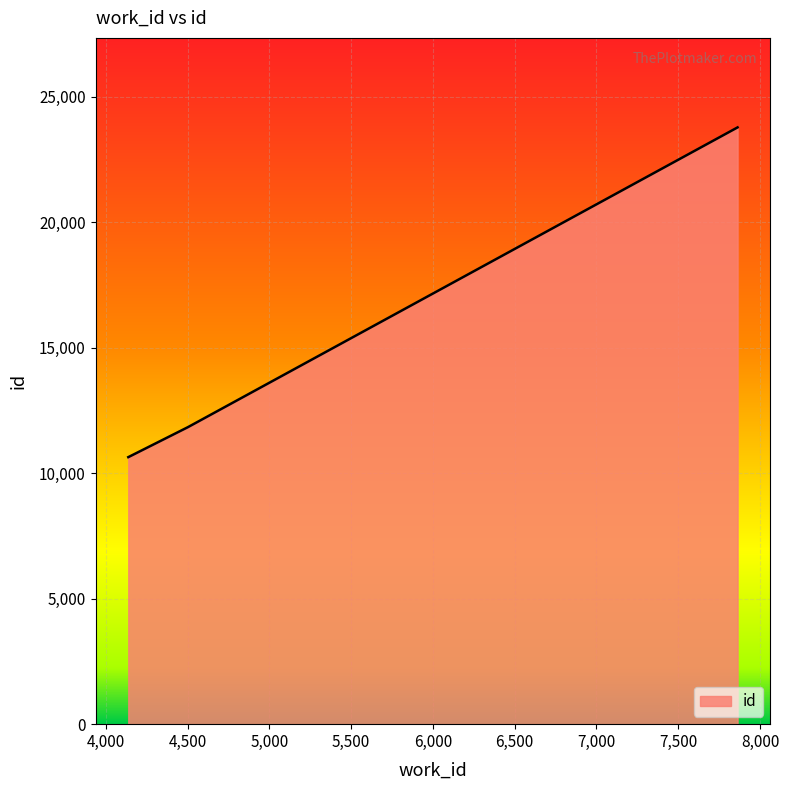

What is the average value?

15413